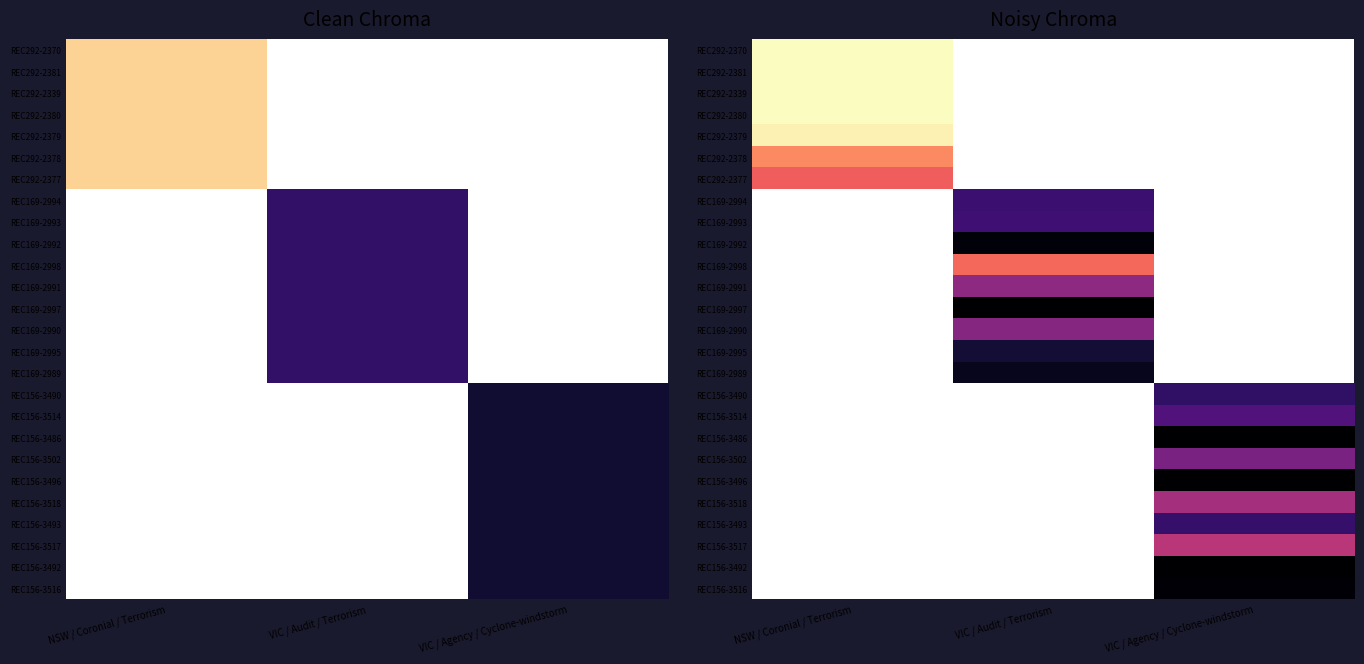

Which category has the lowest value in the REC292-2377 series?

NSW / Coronial / Terrorism